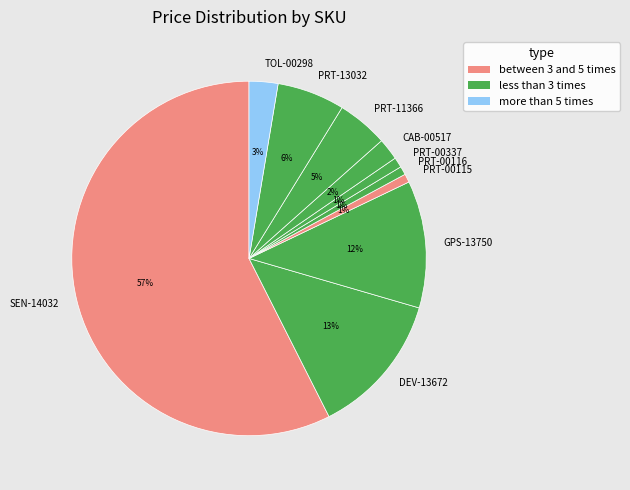

Between PRT-00116 and PRT-13032, which is larger?

PRT-13032